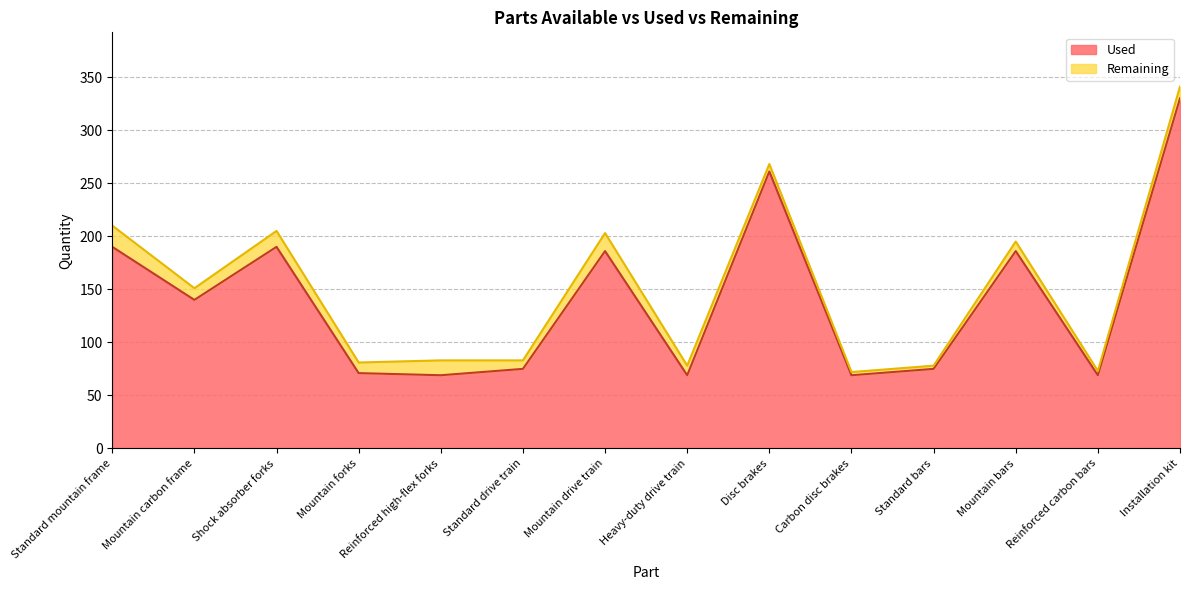

What is the difference between the maximum and minimum values?

261